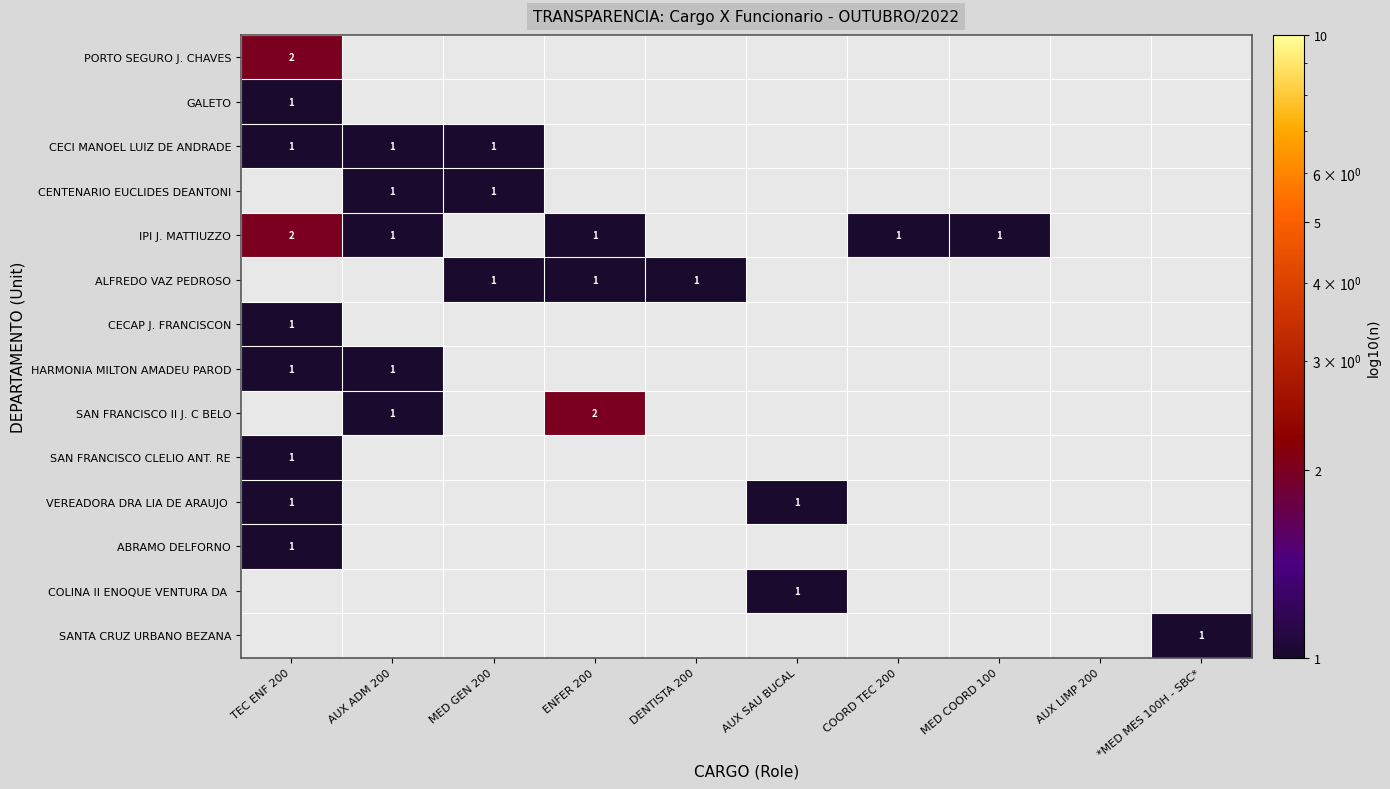

What is the minimum value shown in the chart?

1.0